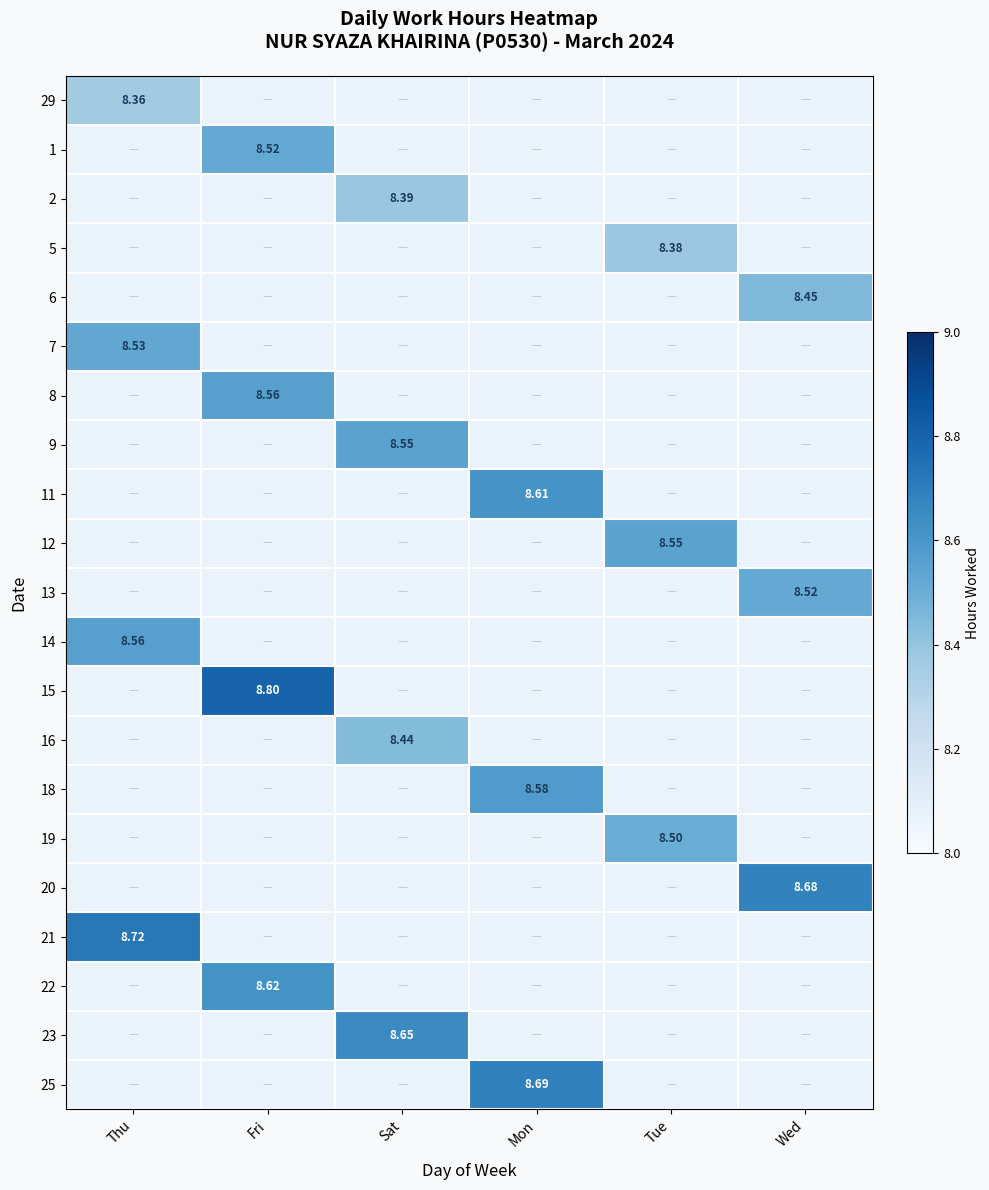

Which label corresponds to the largest value in the chart?

Fri